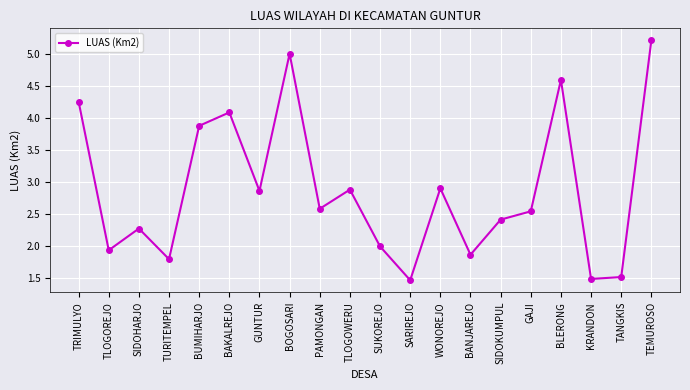

What is the minimum value shown in the chart?

1.5